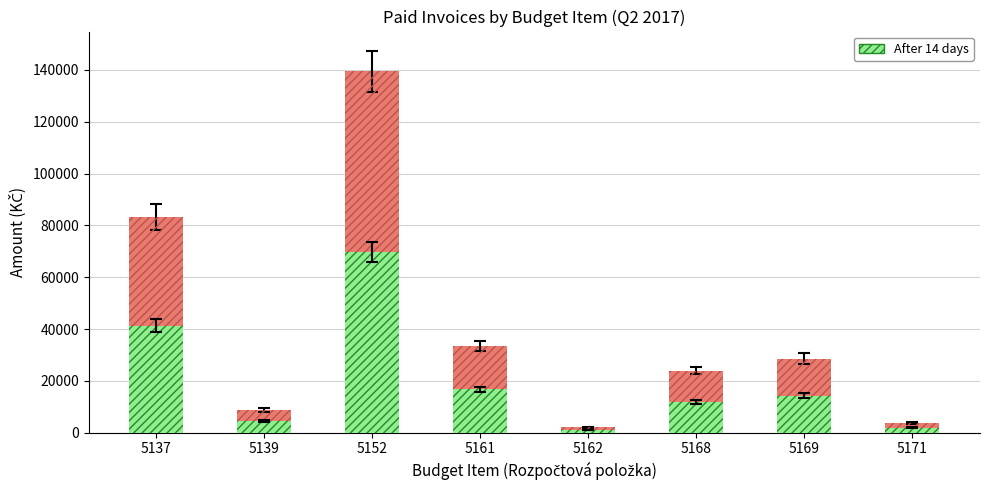

How many values in the After 14 days series exceed 14283?

4